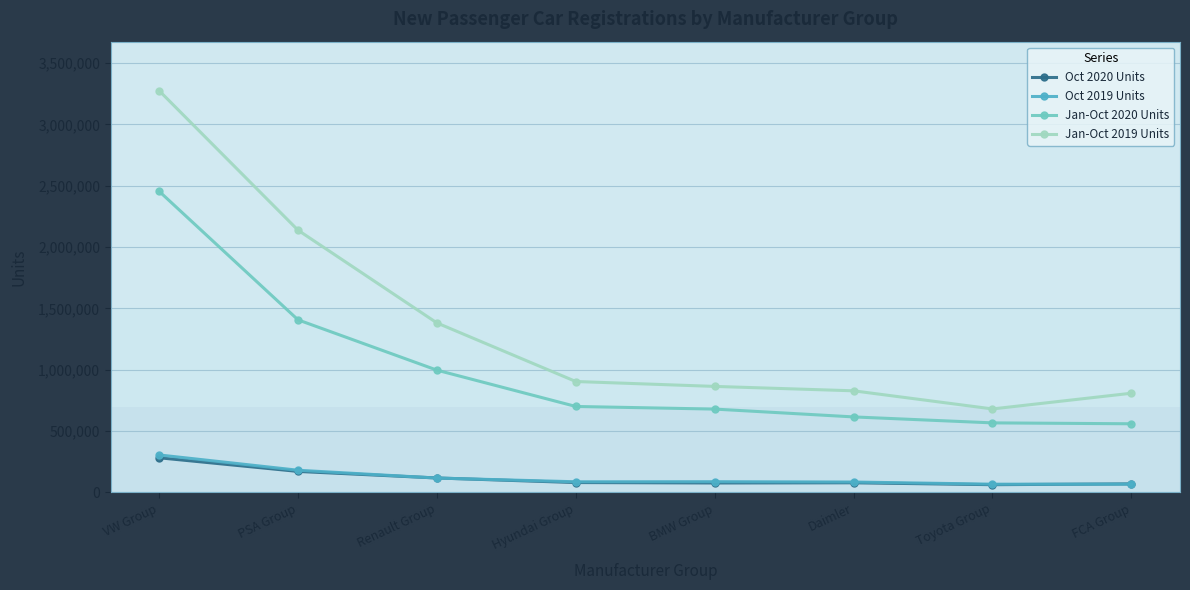

Which series has the largest total across all categories?

Jan-Oct 2019 Units